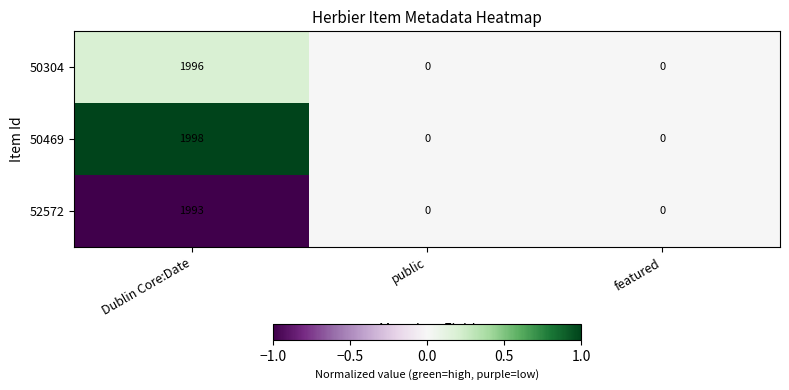

Is it true that 50469 equals 0 at public?

True